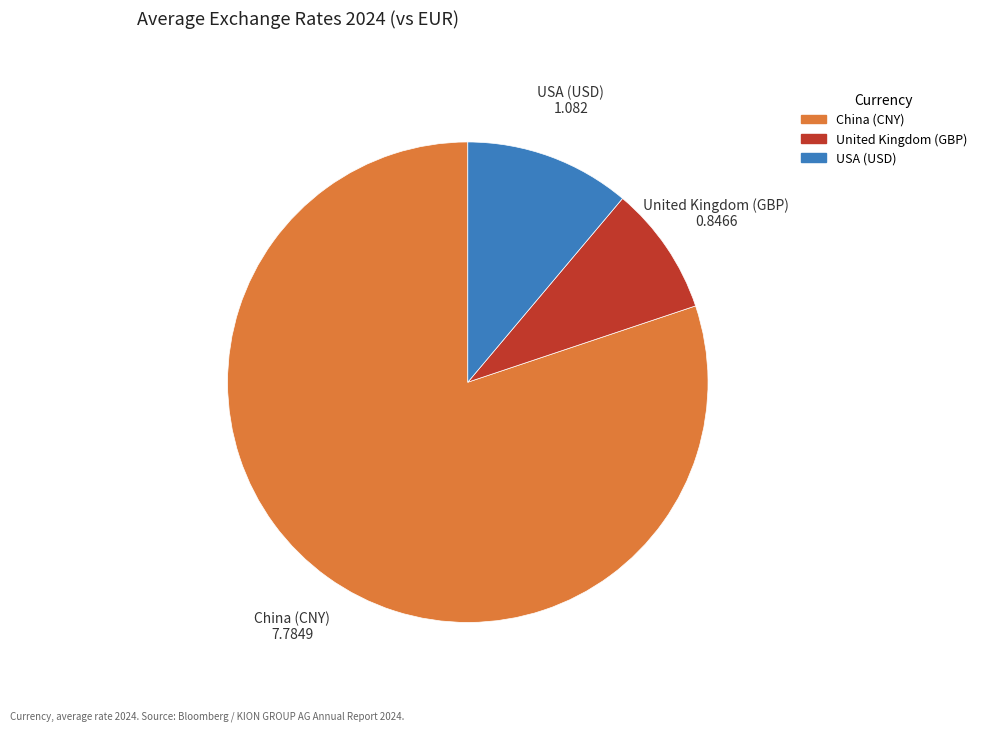

Which category accounts for the majority?

China (CNY)